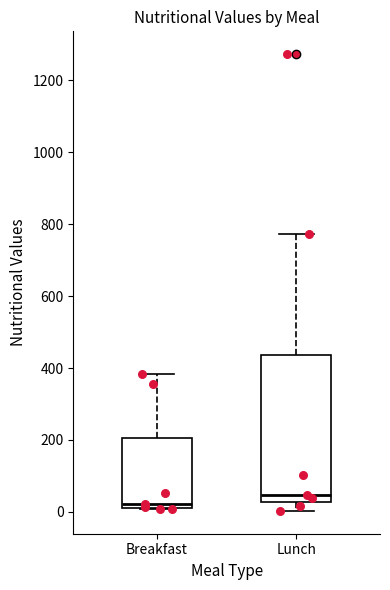

Reading left to right, transcribe this box plot: for each box, give where its median line is, the range the box spans, and where its two whiskers end, as read against the y-axis. The values are not printed on the chart, so give them approximately, as read against the axis.

Breakfast: median 20 (just above the box's lower edge), box 20 to 200, whiskers 0 to 380
Lunch: median 40, box 20 to 440, whiskers 0 to 780